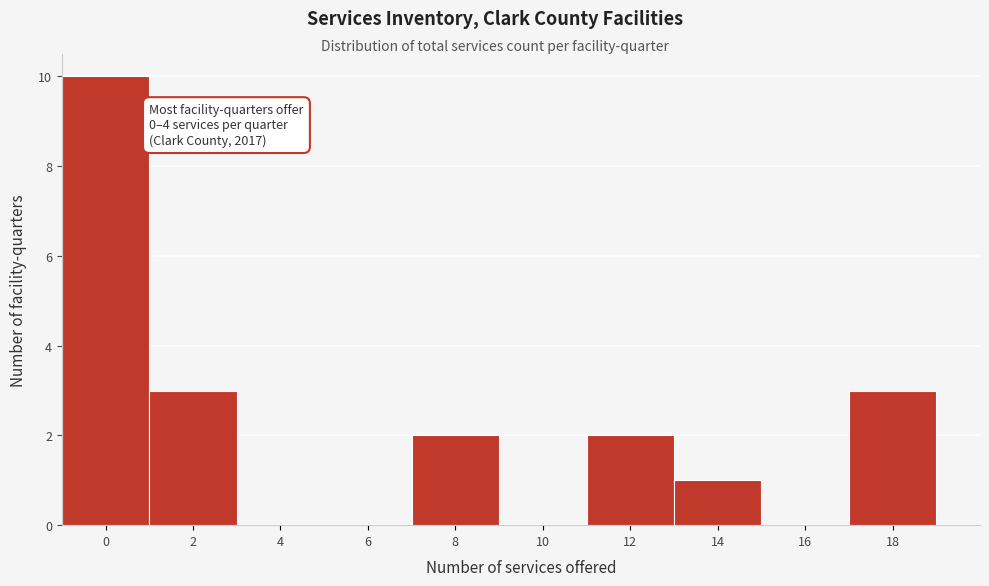

Reading right to left, extract all data points from this chart.

18=3	16=0	14=1	12=2	10=0	8=2	6=0	4=0	2=3	0=10